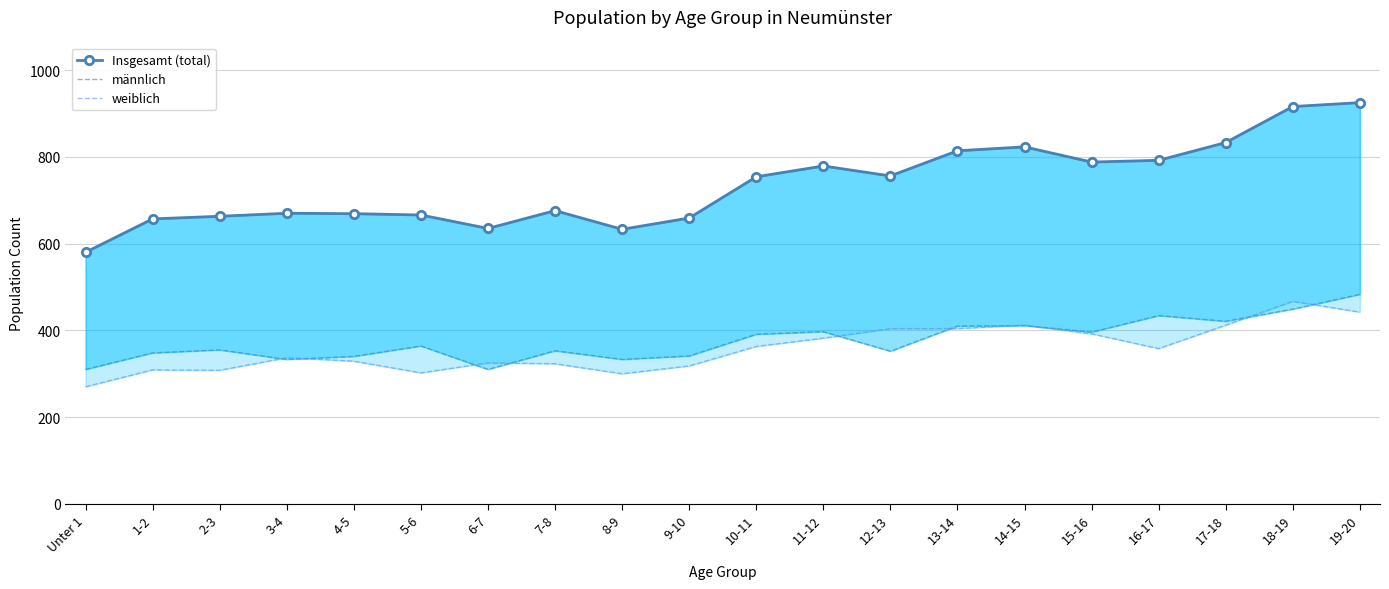

True or false: männlich and Insgesamt (total) cross at least once.

False